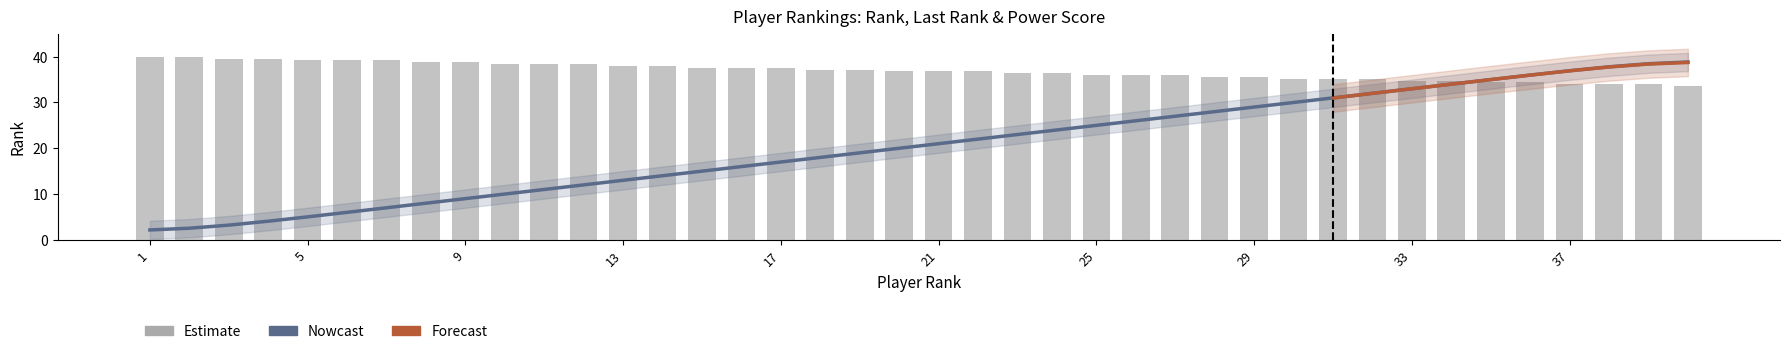

At which category does the chart reach its minimum across all series?

1